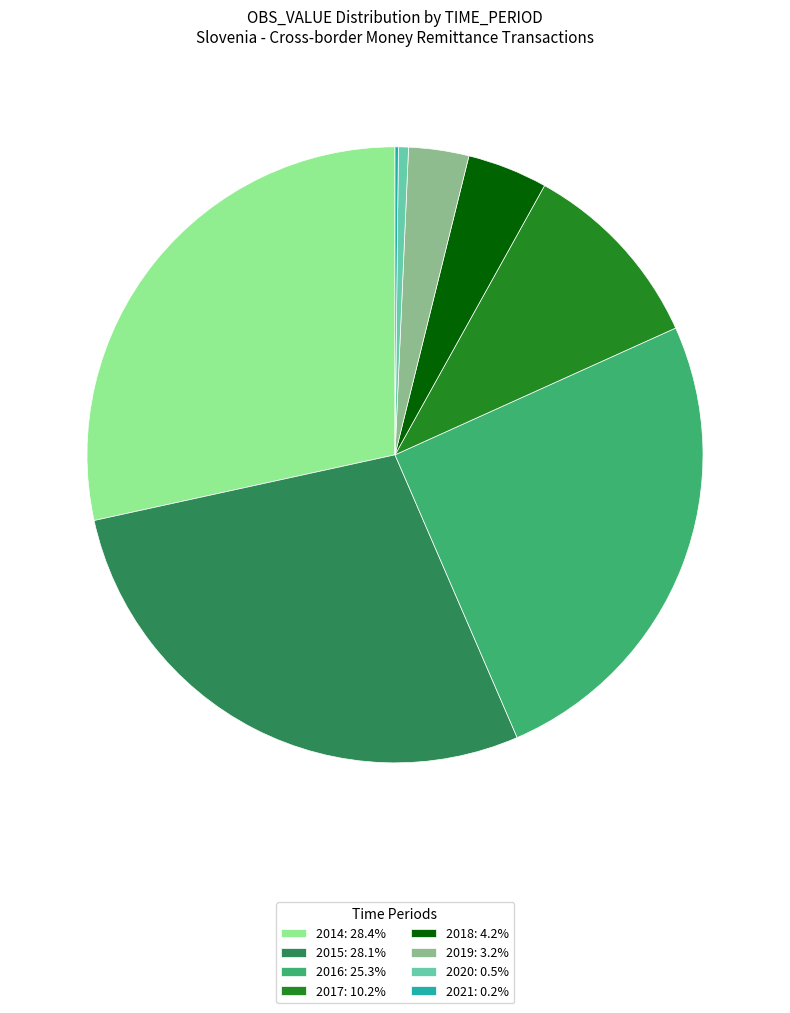

Between 2018 and 2017, which is larger?

2017